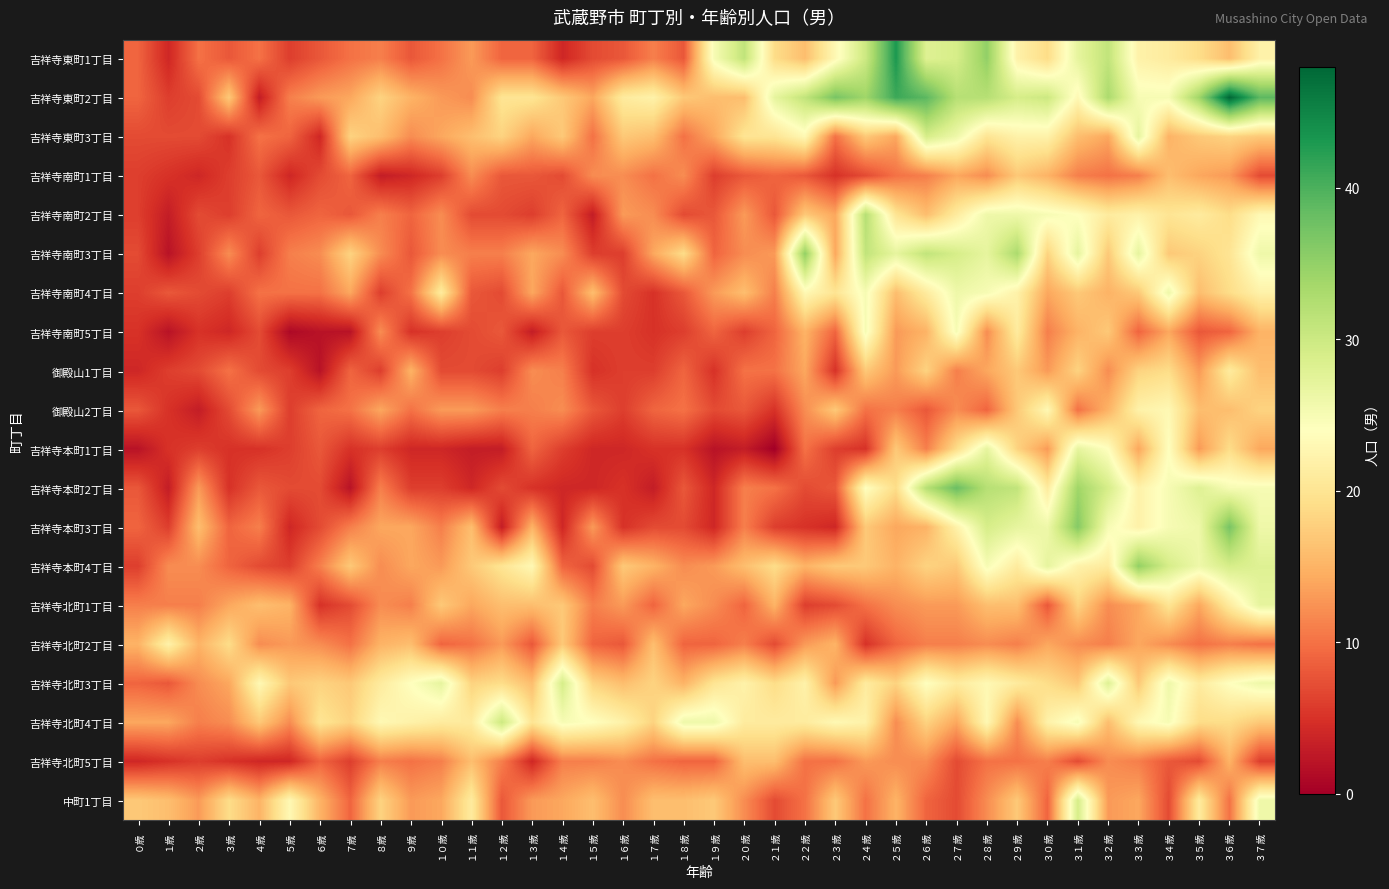

Which series has the widest spread of values?

吉祥寺東町2丁目